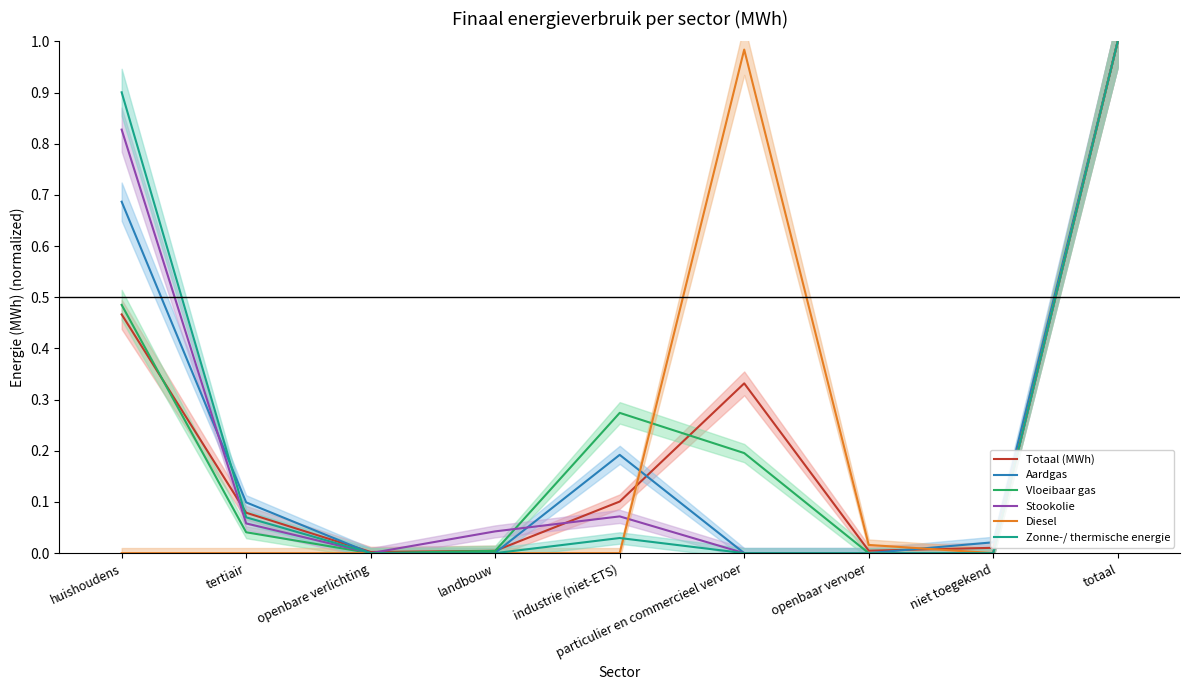

True or false: Zonne-/ thermische energie has a value of 0.0 at particulier en commercieel vervoer.

True